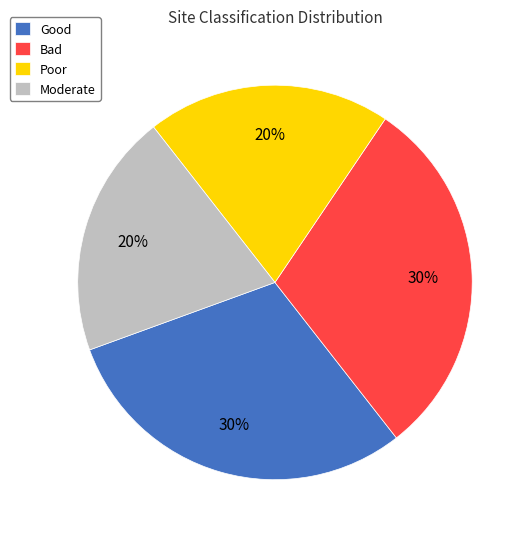

Approximately how many times larger is the value at Moderate compared to Poor?

1.0